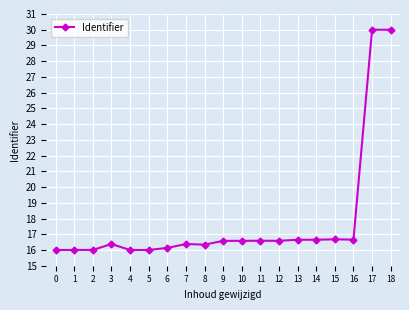

What is the change in value from 3 to 17?

+13.6